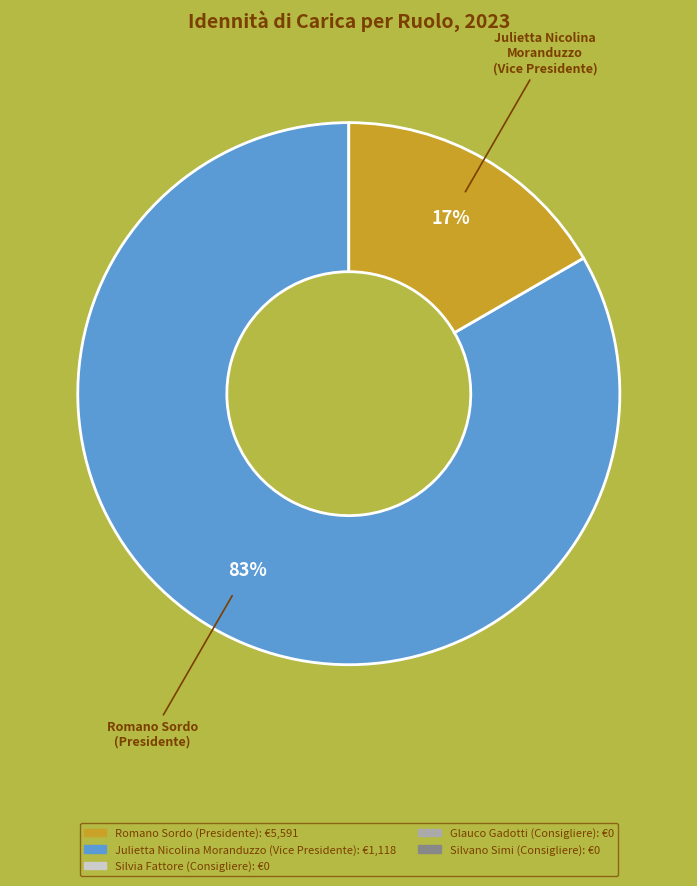

Does any single category account for the majority?

Yes